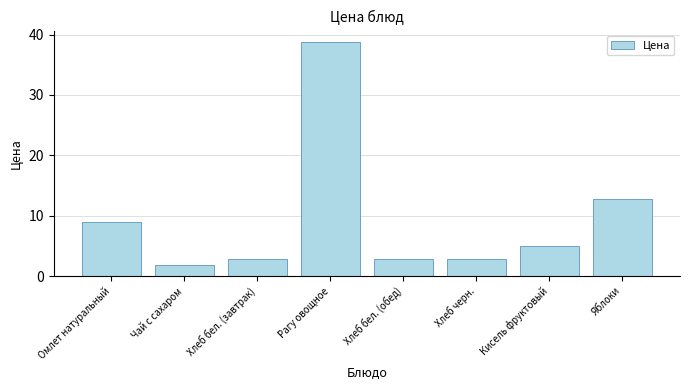

Which has a higher value, Омлет натуральный or Хлеб черн.?

Омлет натуральный